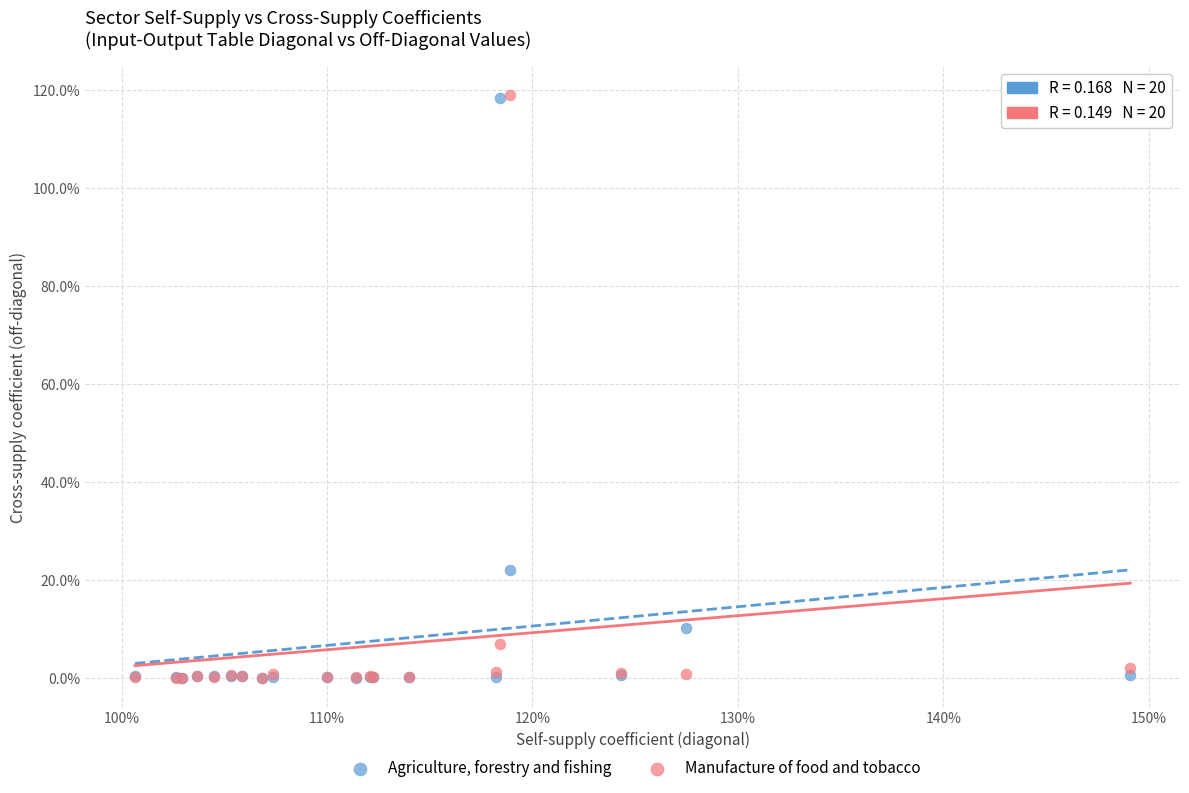

What are all the series names shown in the legend?

Agriculture, forestry and fishing, Manufacture of food and tobacco